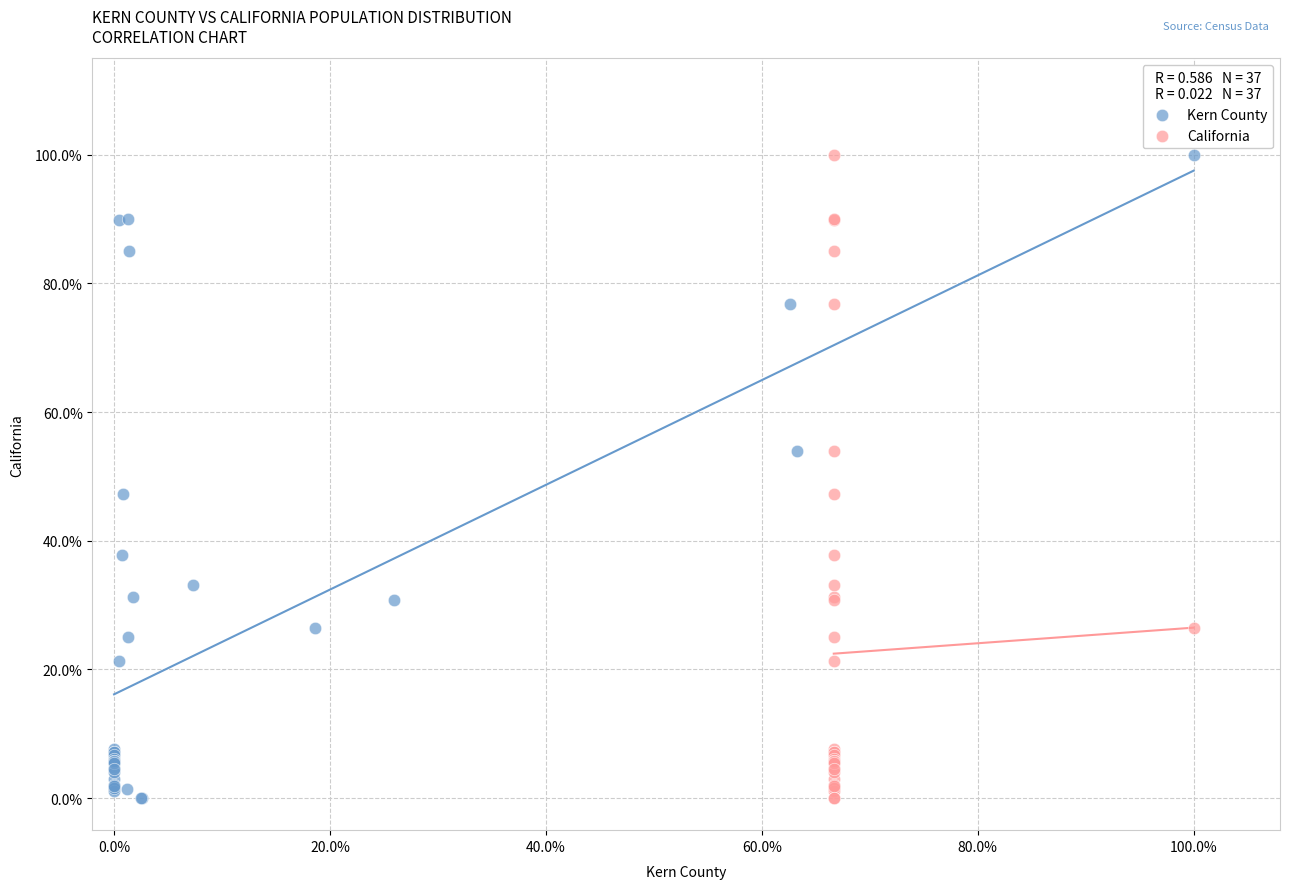

What are all the series names shown in the legend?

Kern County, California